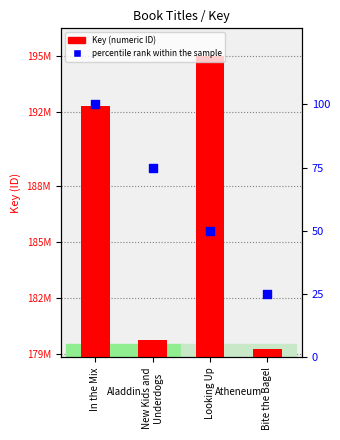

Which series has the largest Y range (max minus min)?

Key